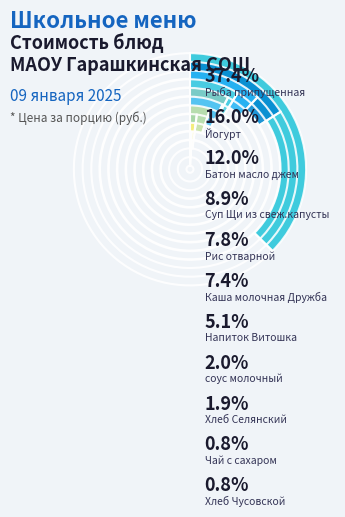

What is the smallest slice in the pie chart?

Хлеб Чусовской